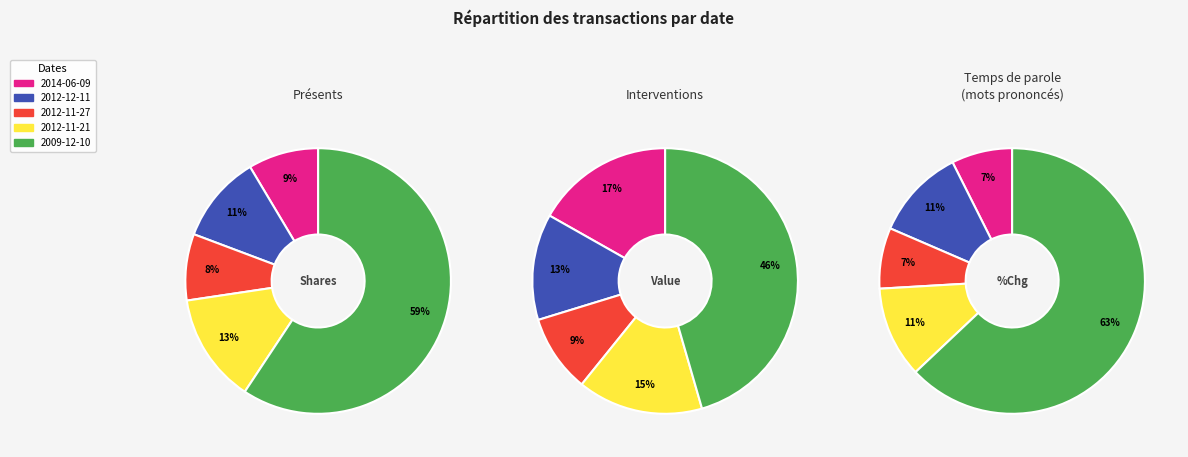

To the nearest percent, what is the average slice percentage?

20%